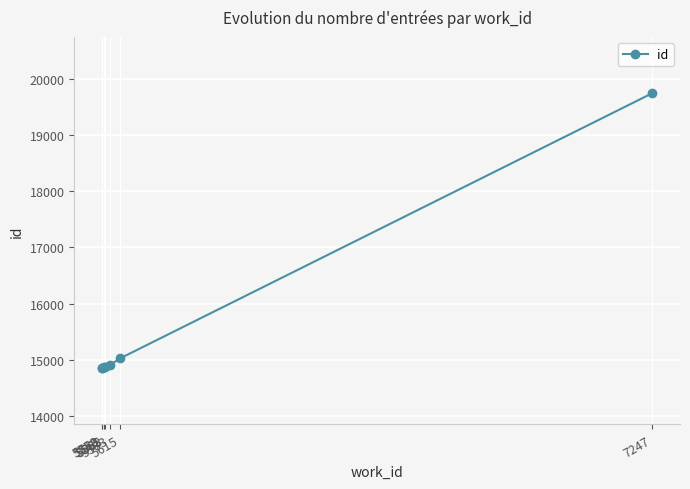

What is the maximum value shown in the chart?

19747